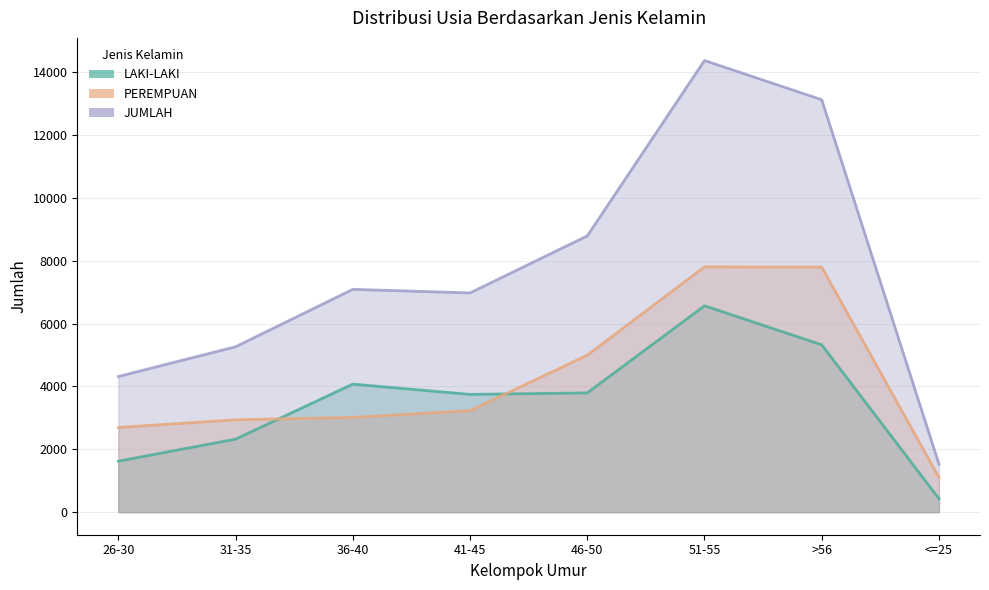

Reading left to right, extract all data points from this chart.

LAKI-LAKI: 1622	2324	4076	3748	3795	6568	5326	426
PEREMPUAN: 2695	2940	3015	3230	4997	7808	7800	1104
JUMLAH: 4317	5264	7091	6978	8792	14376	13126	1530